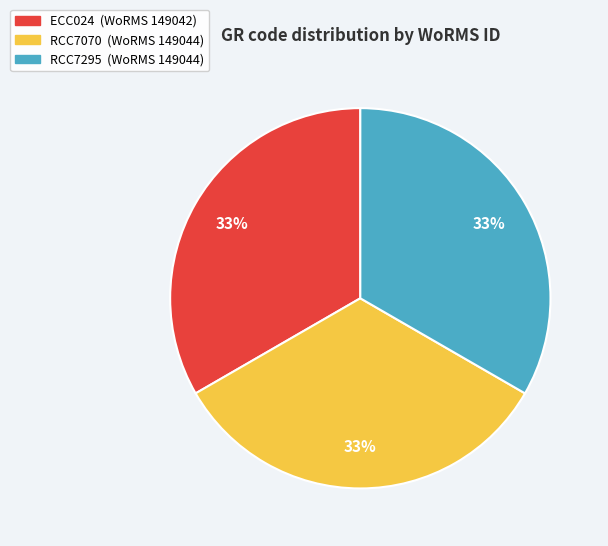

How many slices are in this pie chart?

3